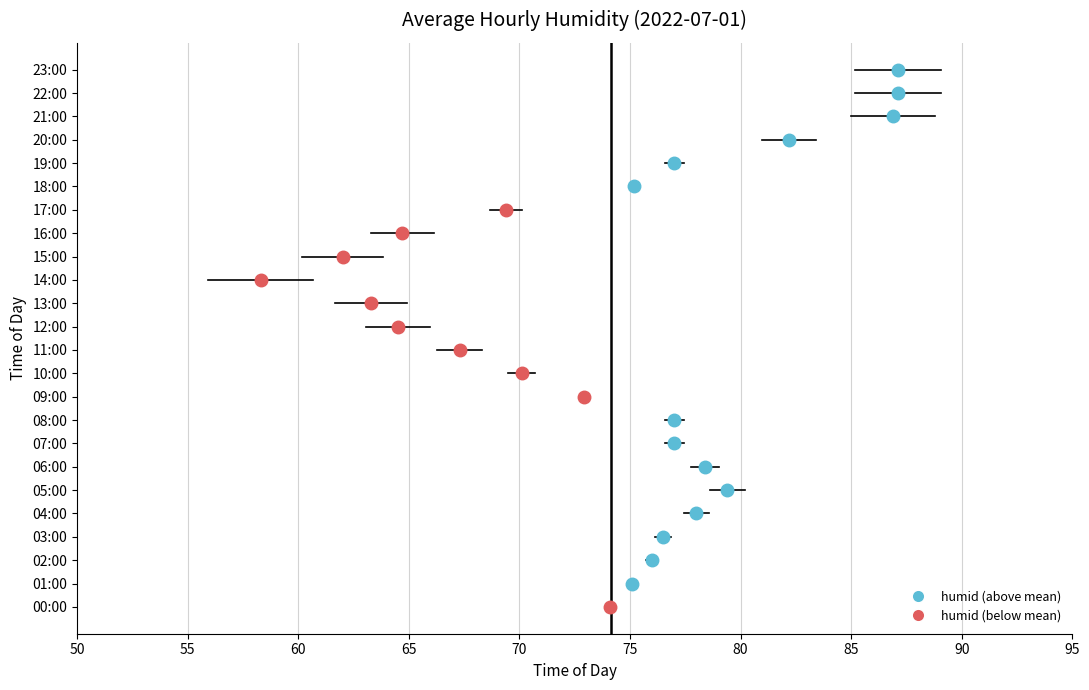

At which label does the data first exceed 76?

03:00